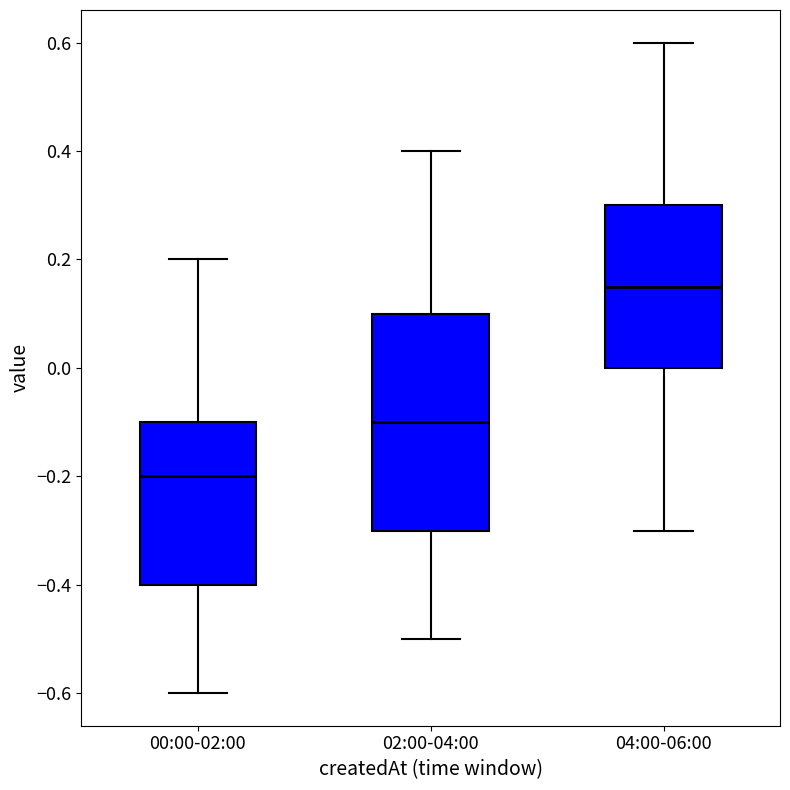

Which box's median line is the highest?

04:00-06:00